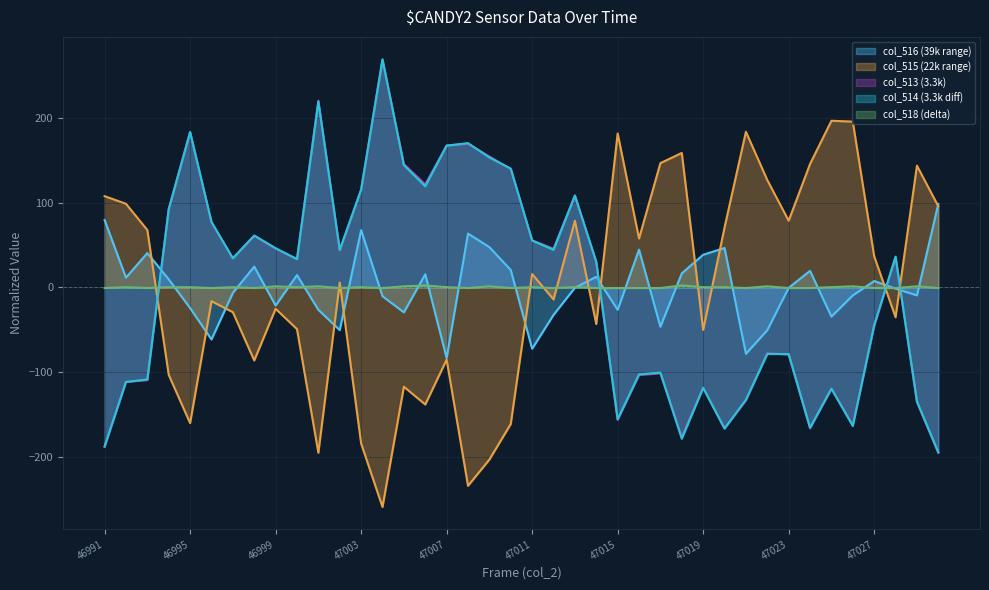

At 47006, list the series in order from smallest to largest.

col_515, col_518, col_516, col_514, col_513